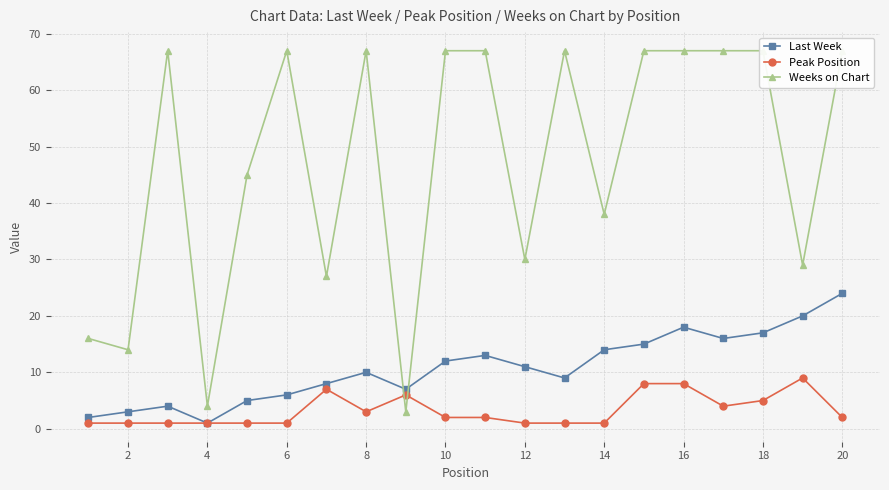

What is the value of the Last Week point at the 10th from the left?

12